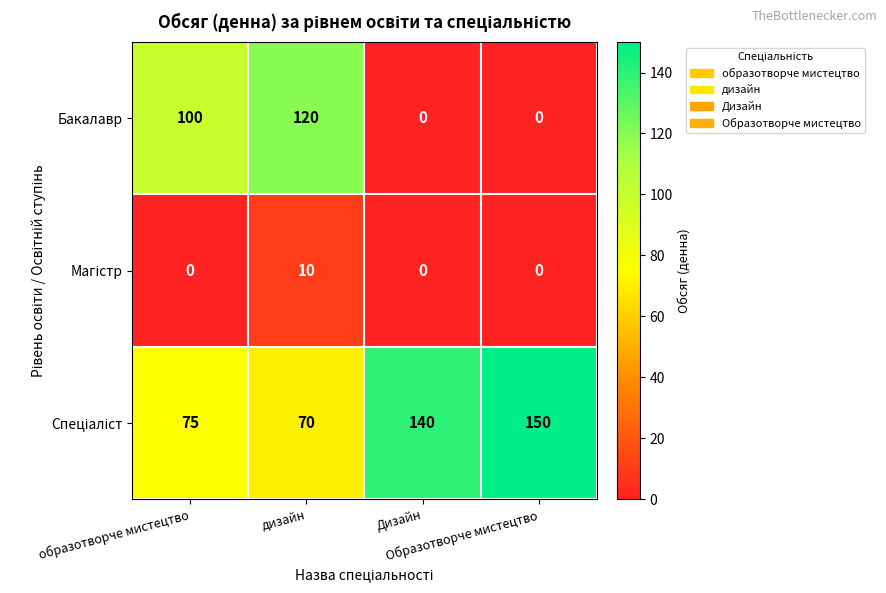

At how many categories does at least one series exceed 71?

4